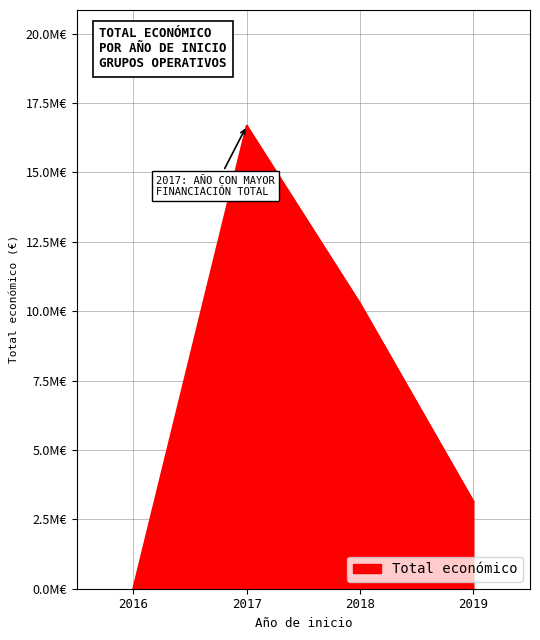

Does the chart have visible grid lines?

Yes